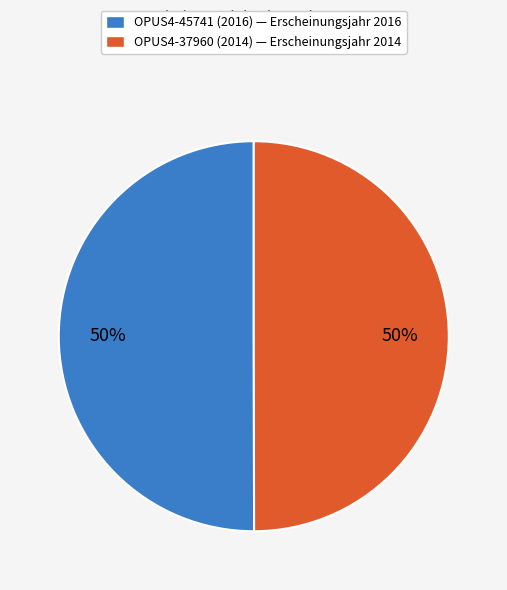

What percentage is the OPUS4-37960 (2014) slice, to the nearest percent?

50%